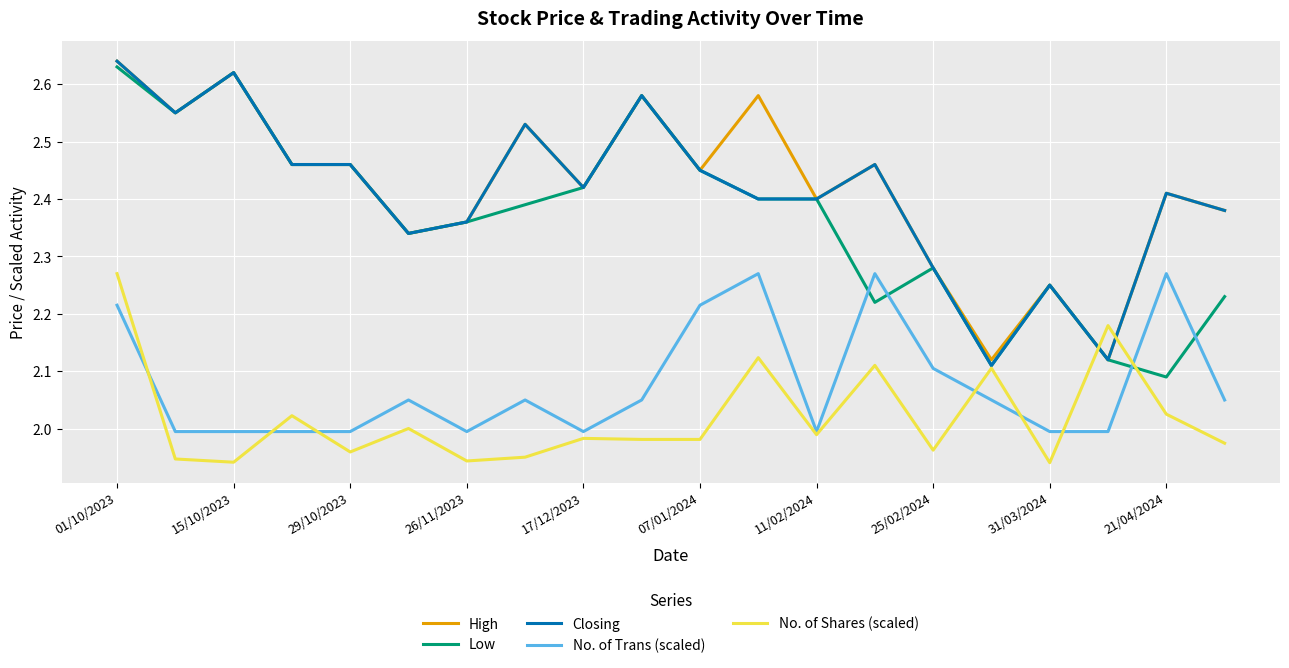

True or false: No. of Trans (scaled) and Closing intersect in this chart.

False